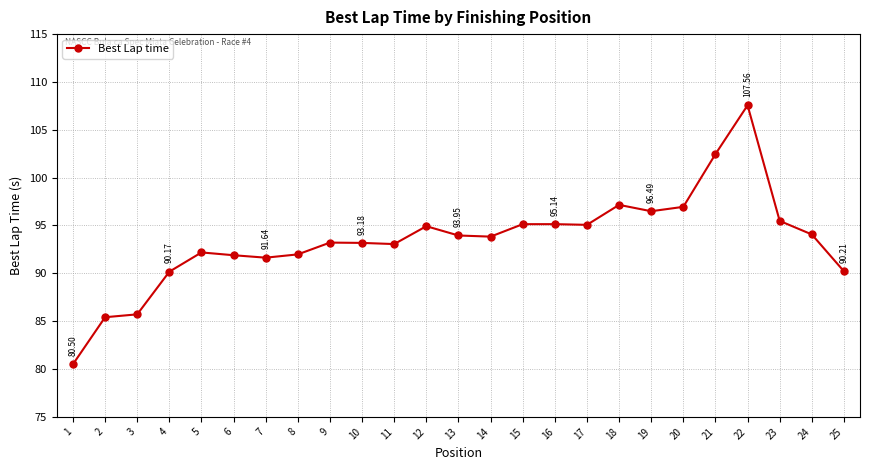

How many lines are shown in the chart?

1